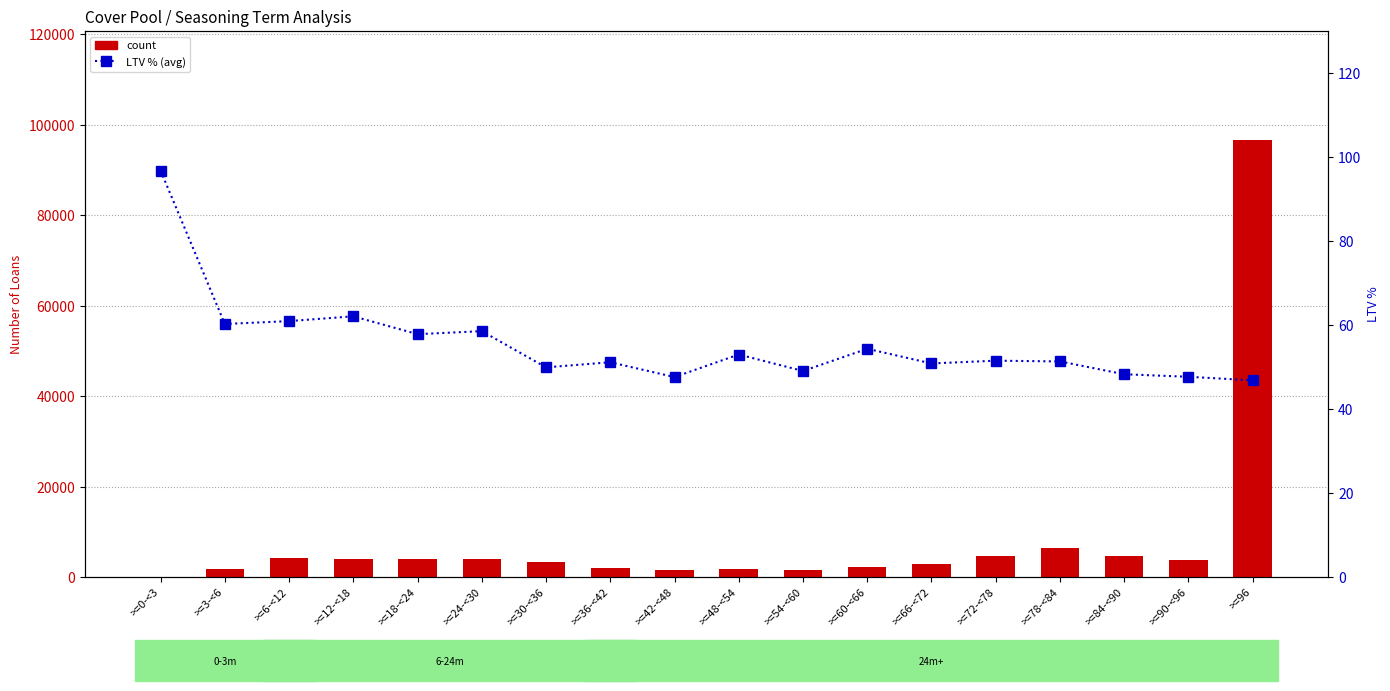

The value of count at >=84-<90 is 2590.0. True or false?

False